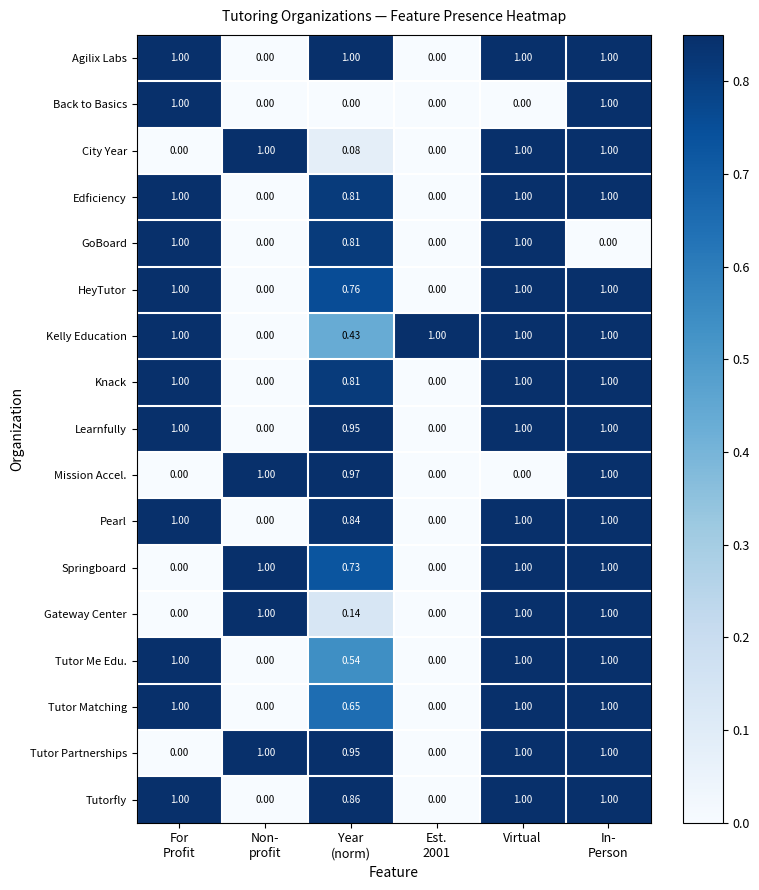

Which series has the largest total across all categories?

Kelly Education